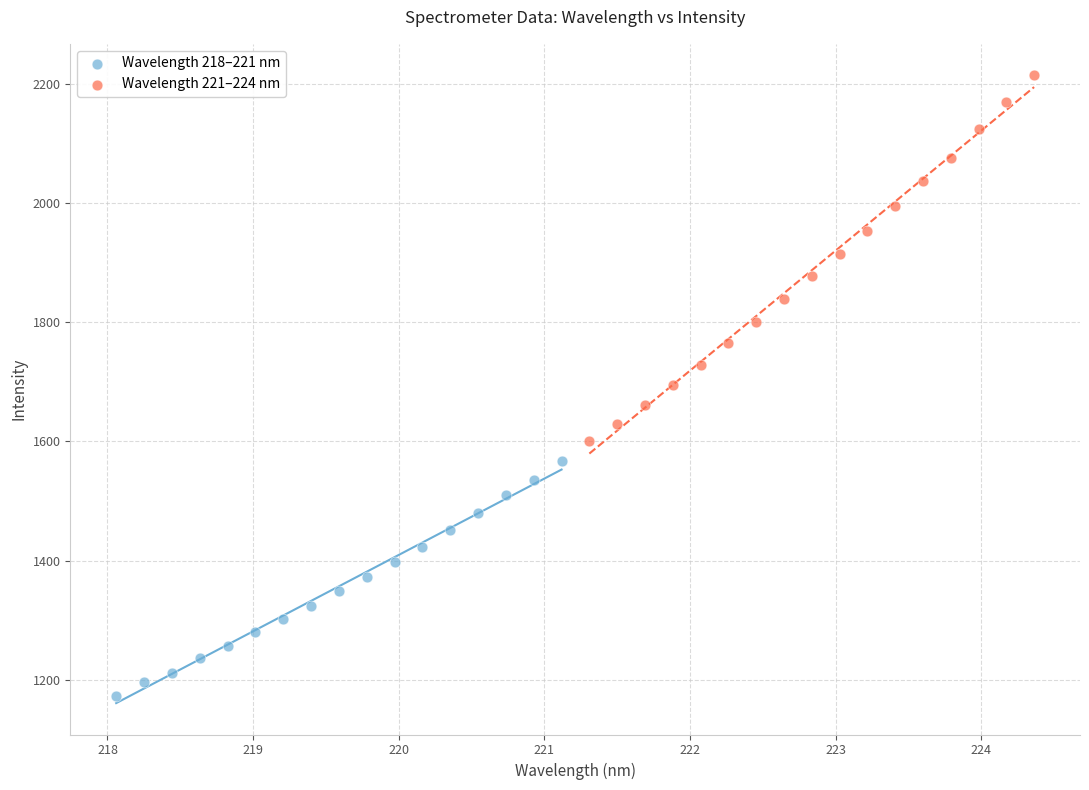

Which series reaches the maximum Y coordinate?

Wavelength 221–224 nm